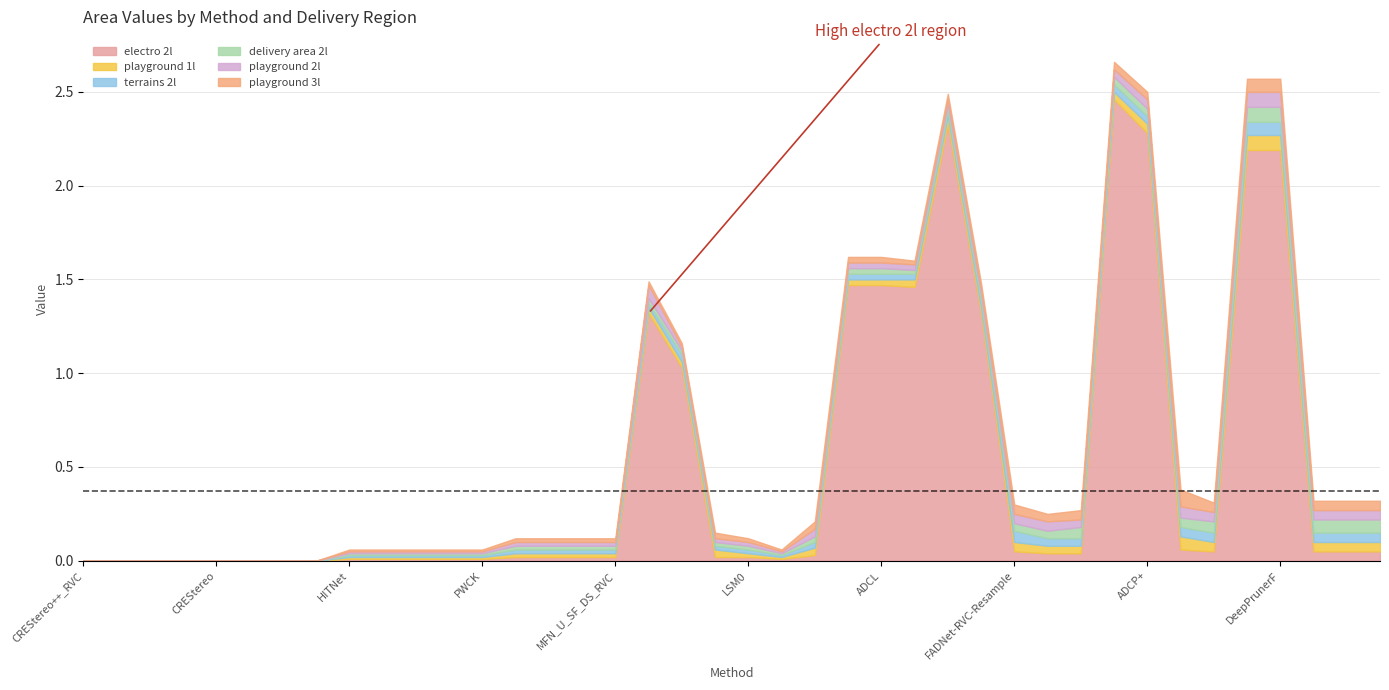

How many positive values does the playground 1l series have?

32